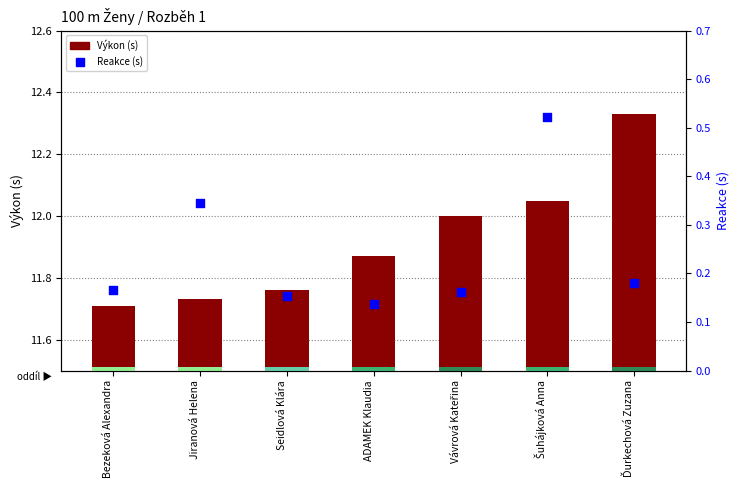

At how many categories does at least one series exceed 7?

7